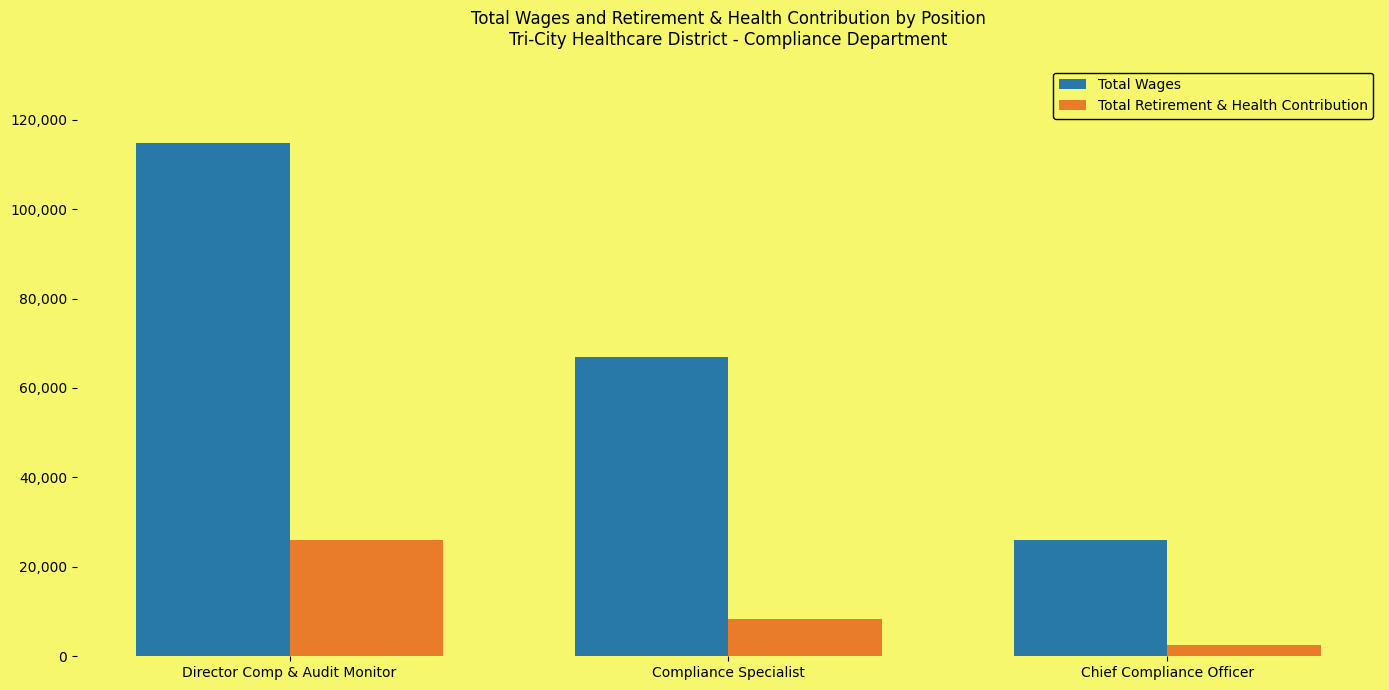

What is the sum of the Total Wages values at Chief Compliance Officer and Director Comp & Audit Monitor?

140837